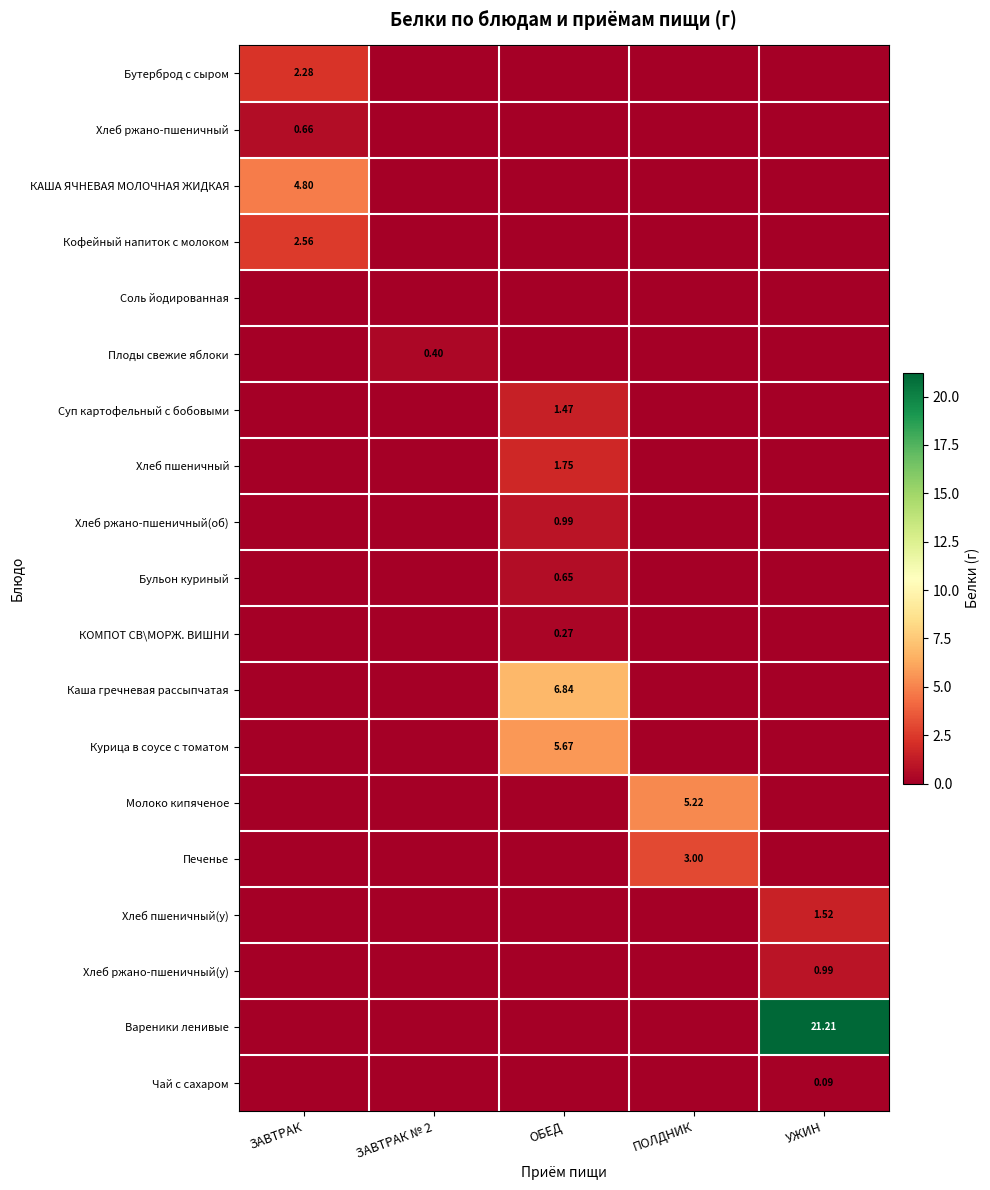

Which category has the lowest value across all series?

ЗАВТРАК № 2